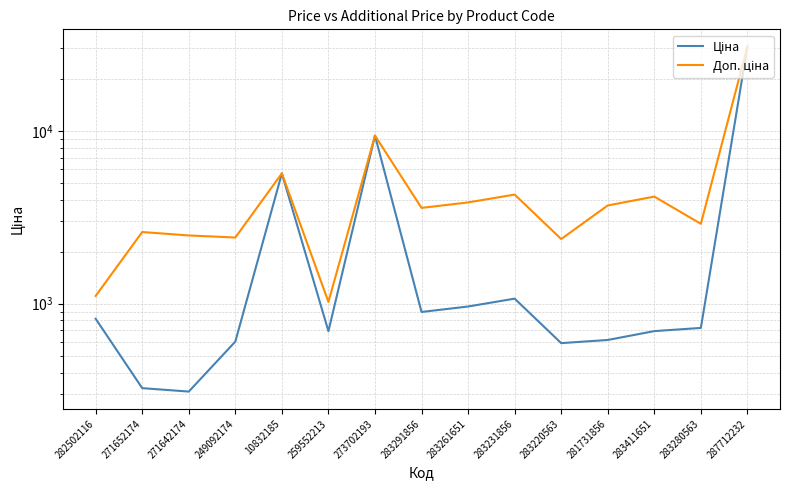

Which category has the highest value across all series?

287712232